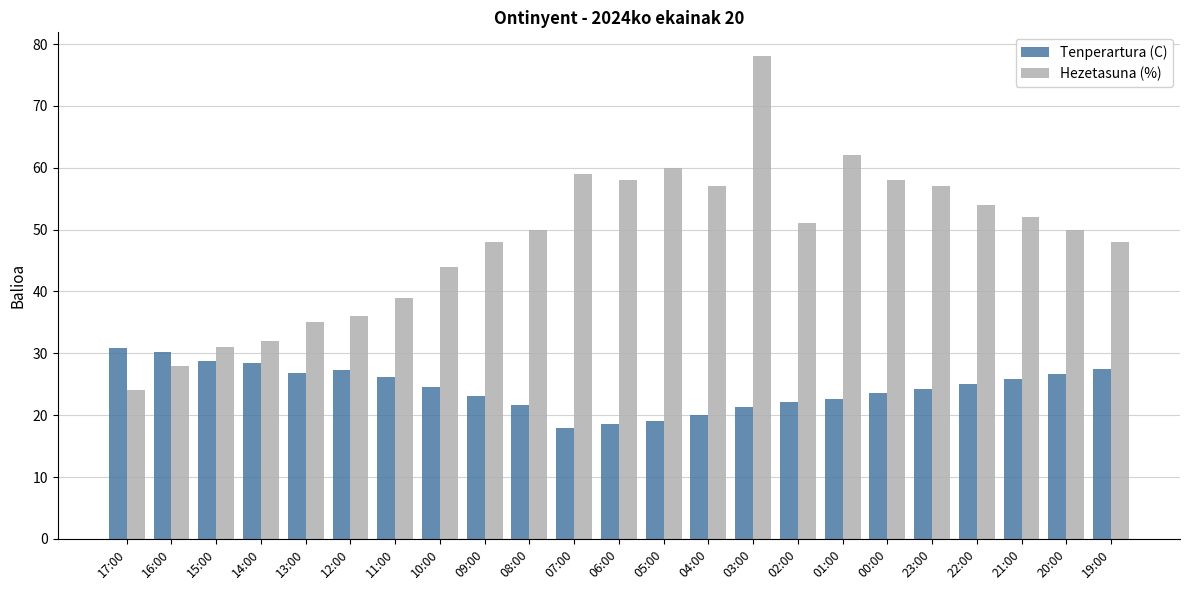

What are all the series names shown in the legend?

Tenperartura (C), Hezetasuna (%)